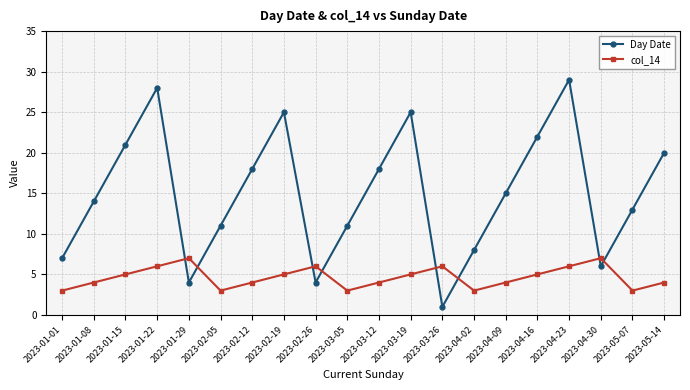

What is the difference between the col_14 values at 2023-04-02 and 2023-05-14?

1